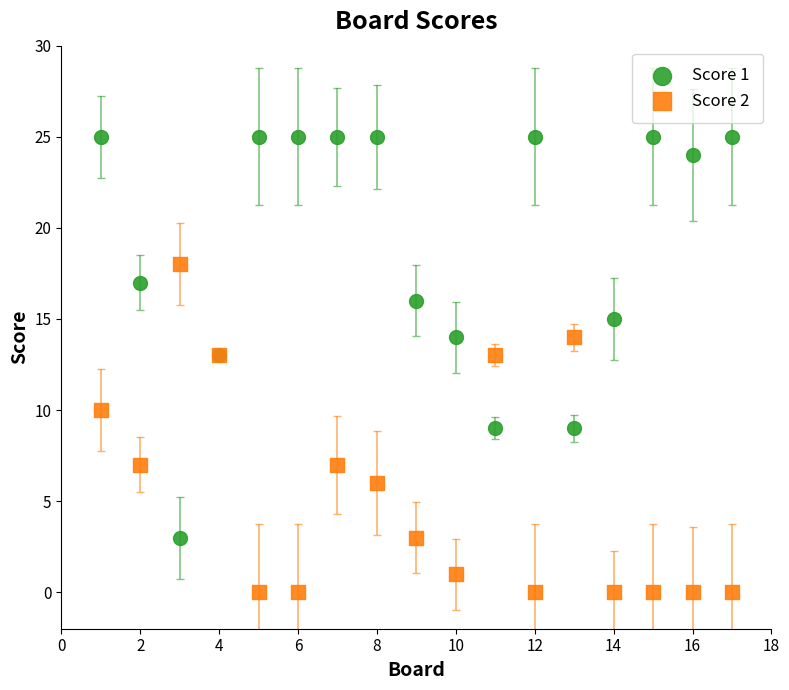

What are all the series names shown in the legend?

Score 1, Score 2